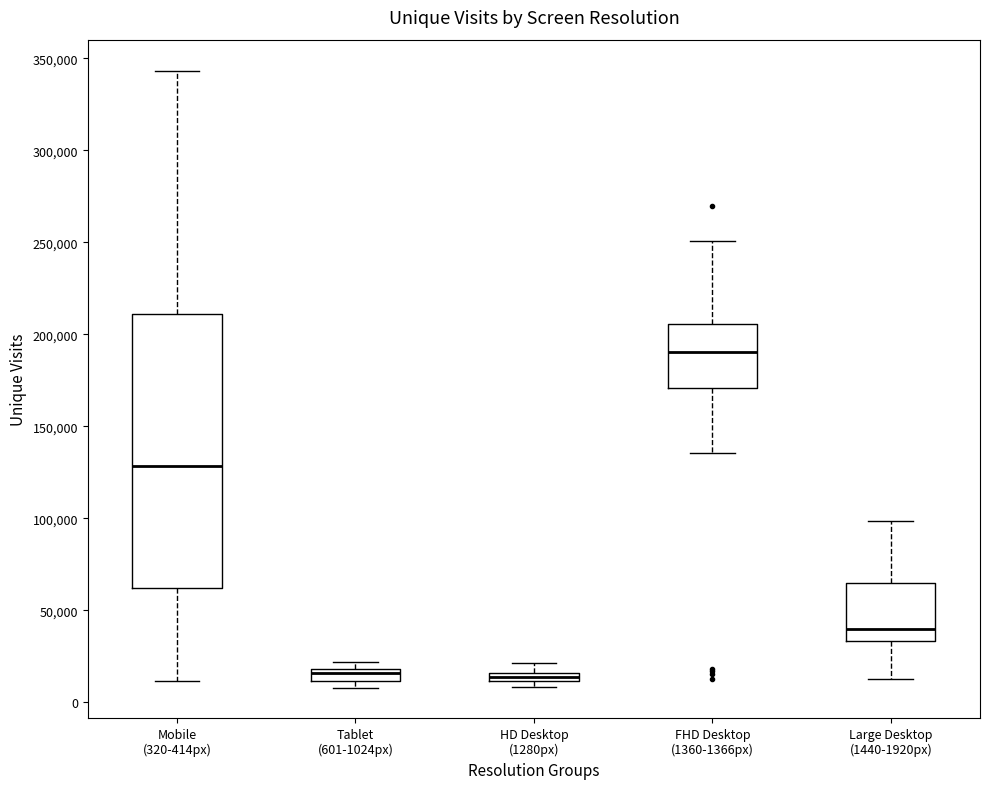

Where is the lower edge of the box for Tablet (601-1024px) on the y-axis? The values are not printed on the chart, so give them approximately, as read against the axis.

10000